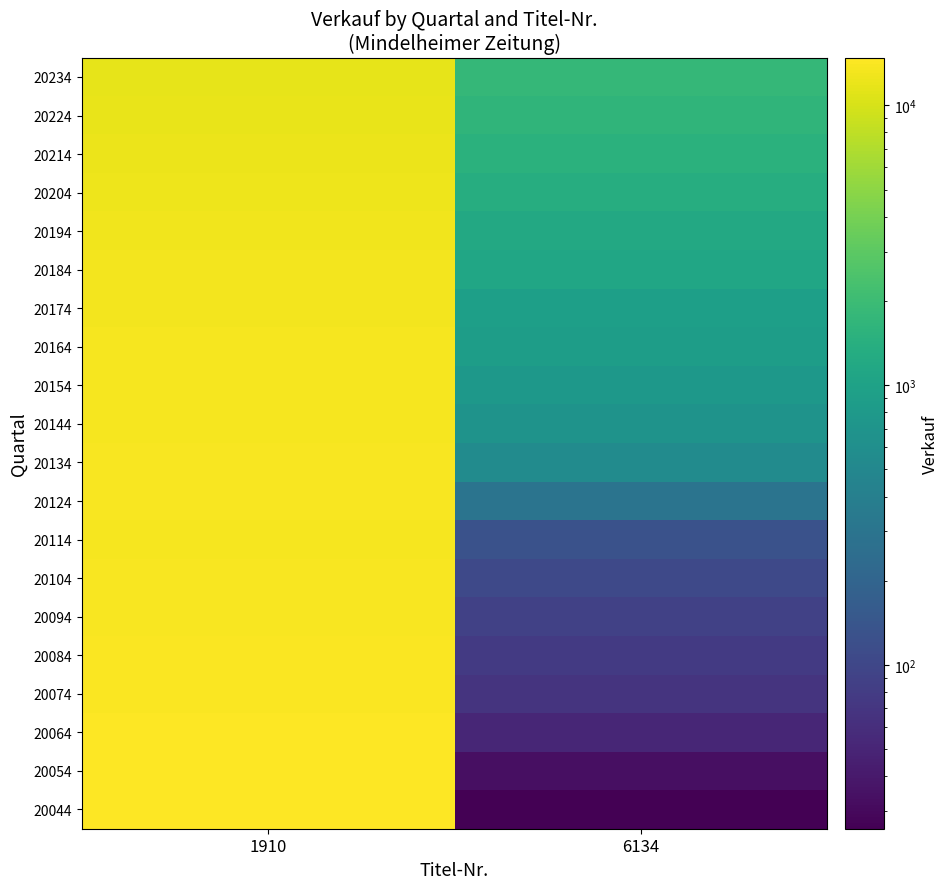

List the series in order of their peak value, highest first.

20044, 20054, 20064, 20074, 20084, 20094, 20104, 20134, 20124, 20144, 20114, 20154, 20164, 20174, 20184, 20194, 20204, 20214, 20224, 20234